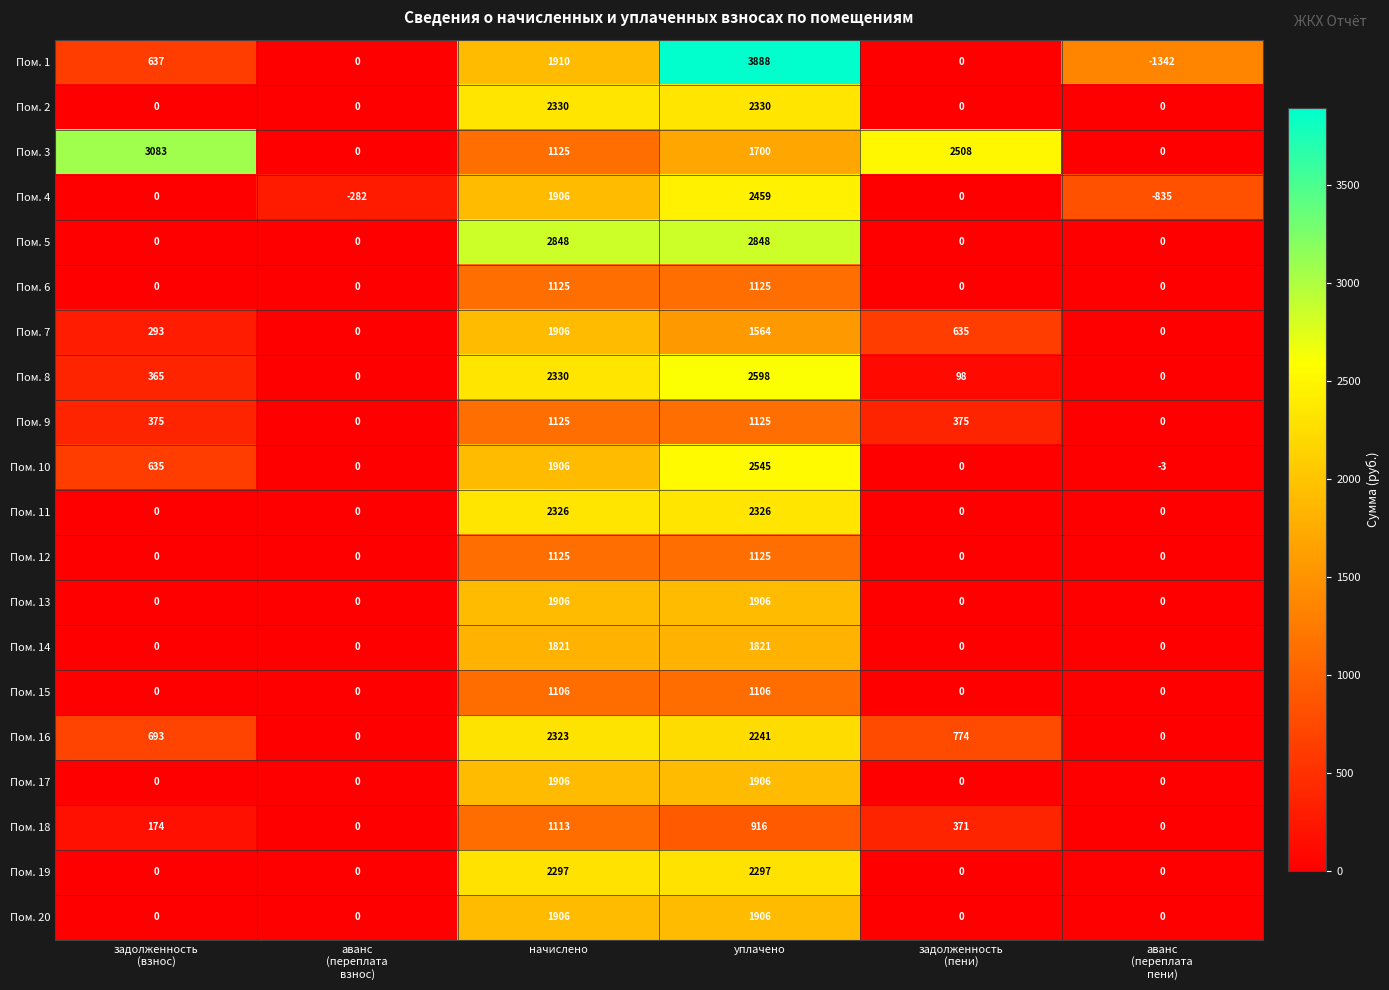

What is the average value of the Пом. 19 series?

766